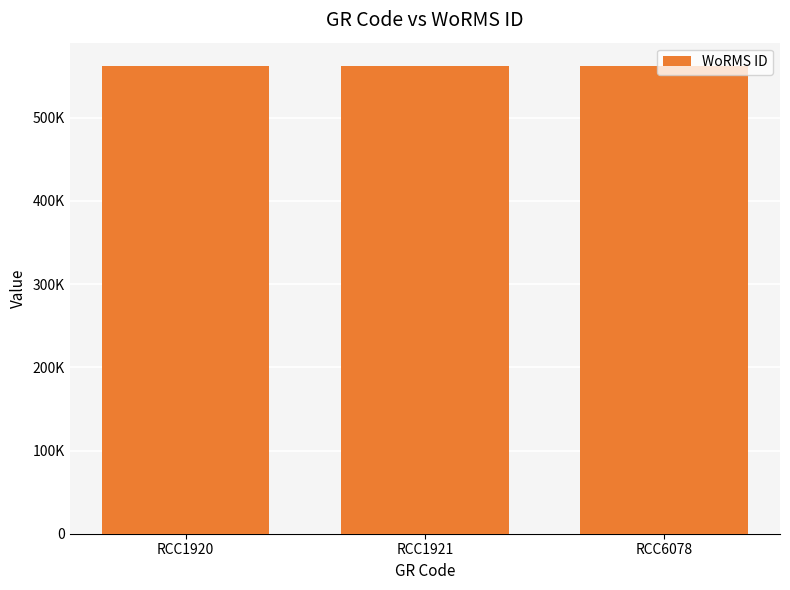

What is the change in value from RCC1920 to RCC1921?

-5